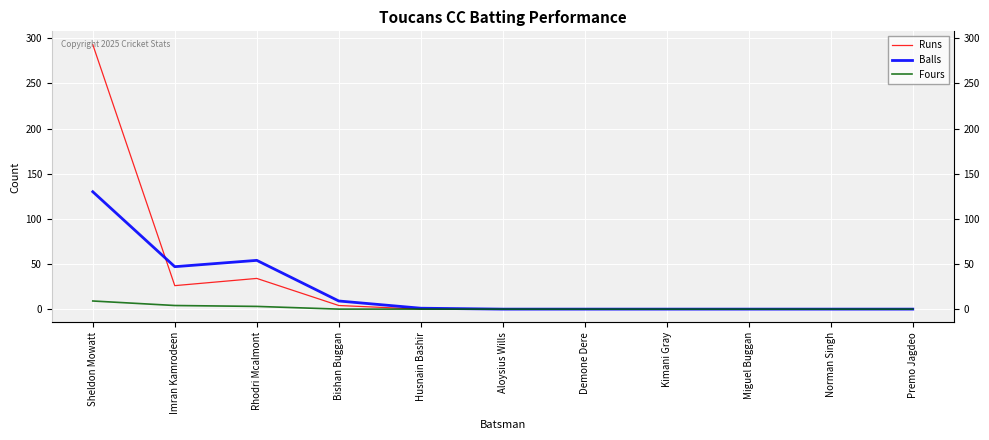

At how many categories does at least one series exceed 137?

1